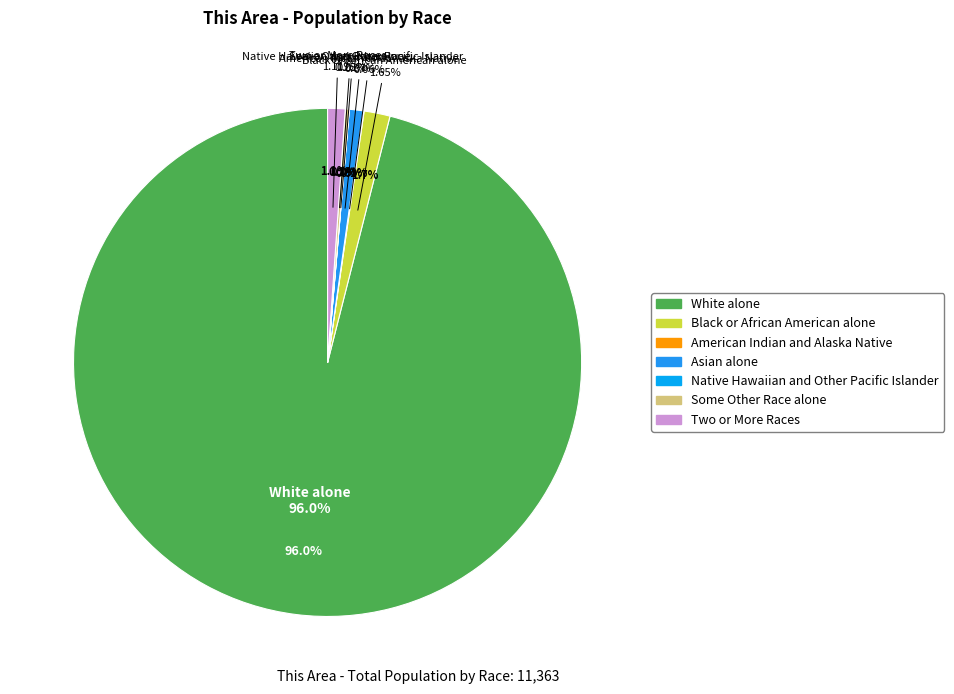

To the nearest percent, what is the difference between the White alone and Native Hawaiian and Other Pacific Islander slice percentages?

96%